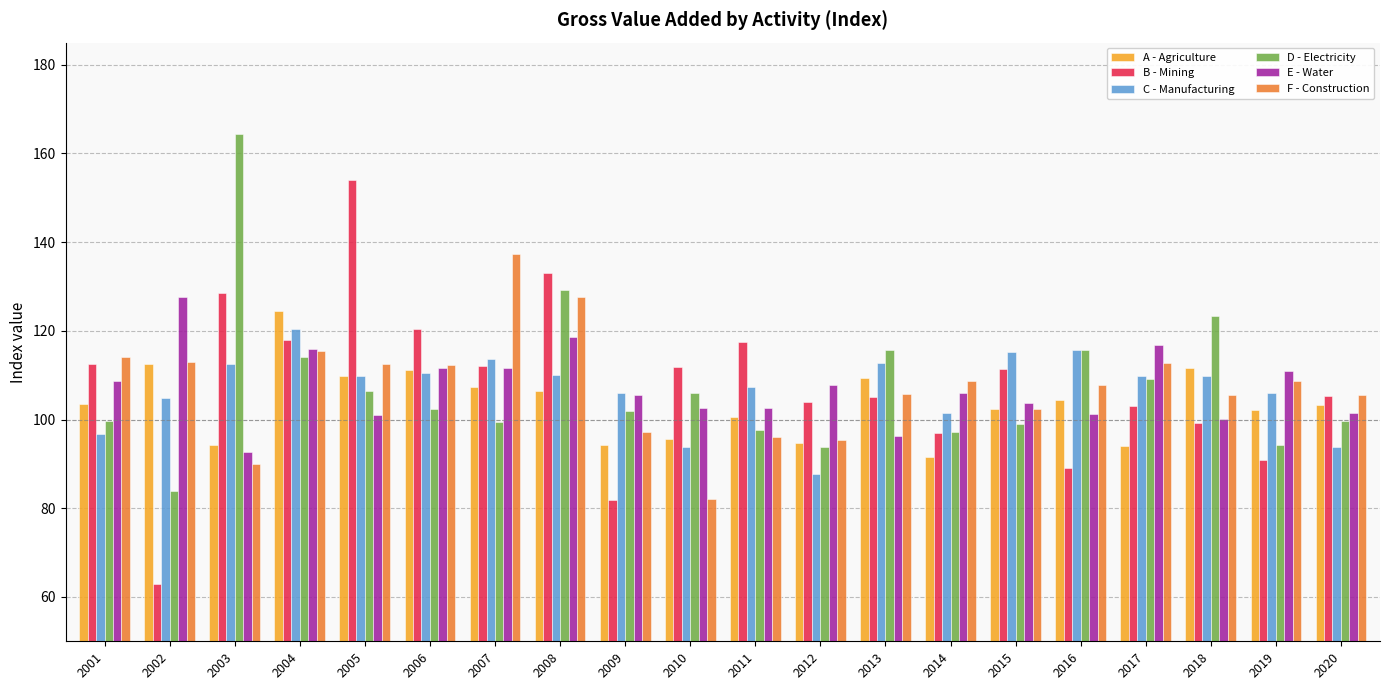

Which series has the widest spread of values?

B - Mining